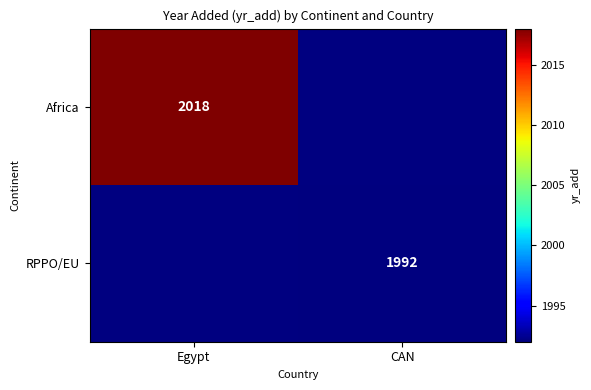

The value of RPPO/EU at CAN is 1992. True or false?

True